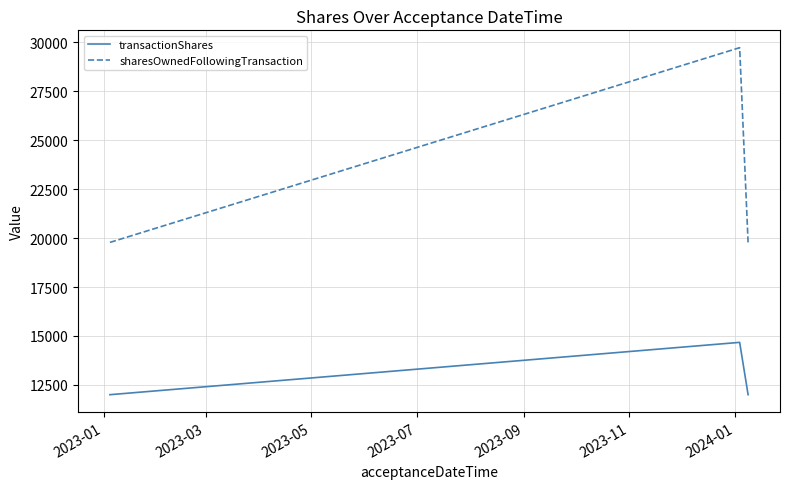

Which series has the largest range (max minus min)?

sharesOwnedFollowingTransaction